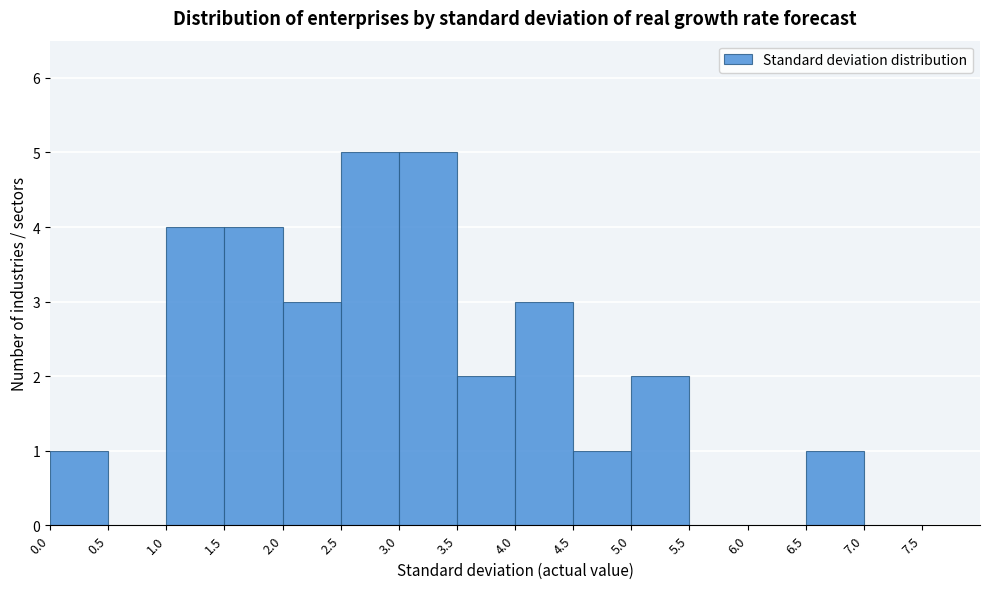

Reading left to right, list every bar in this chart as the range it spans on the x-axis followed by its height. The values are not printed on the chart, so give them approximately, as read against the axis.

0.0 to 0.5: 1
0.5 to 1.0: 0
1.0 to 1.5: 4
1.5 to 2.0: 4
2.0 to 2.5: 3
2.5 to 3.0: 5
3.0 to 3.5: 5
3.5 to 4.0: 2
4.0 to 4.5: 3
4.5 to 5.0: 1
5.0 to 5.5: 2
5.5 to 6.0: 0
6.0 to 6.5: 0
6.5 to 7.0: 1
7.0 to 7.5: 0